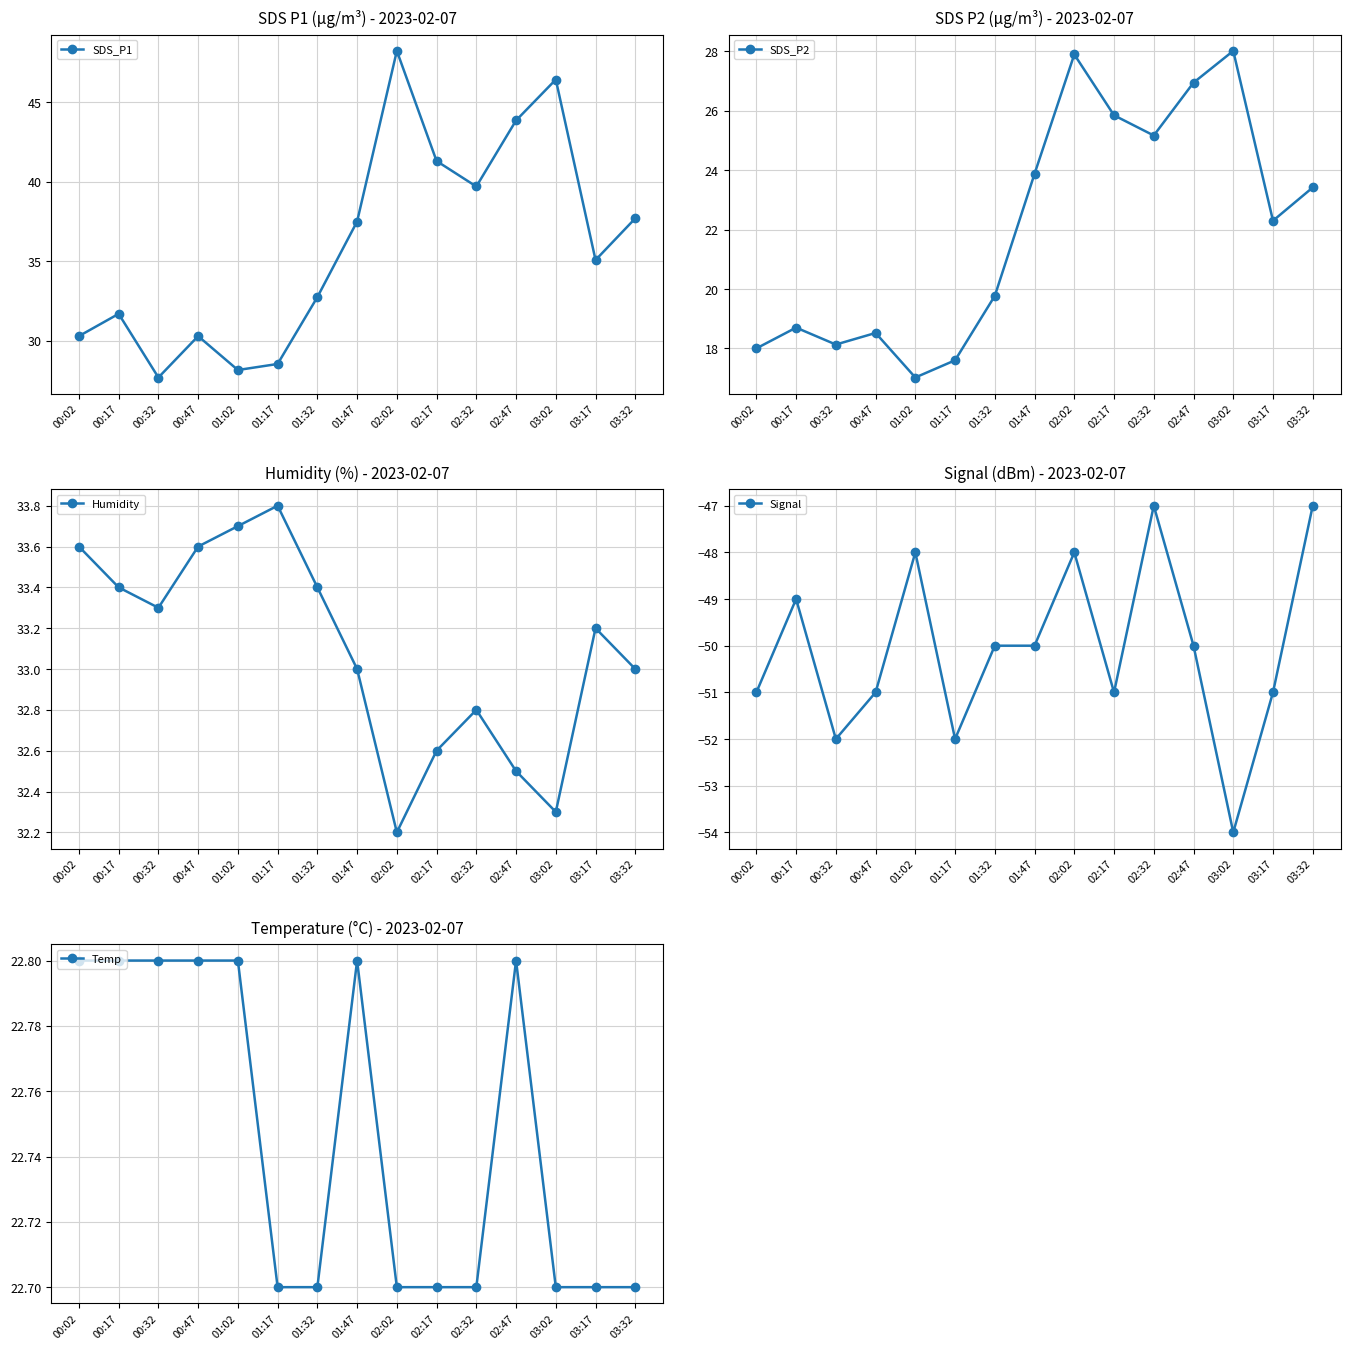

What position from the right is 00:02?

15